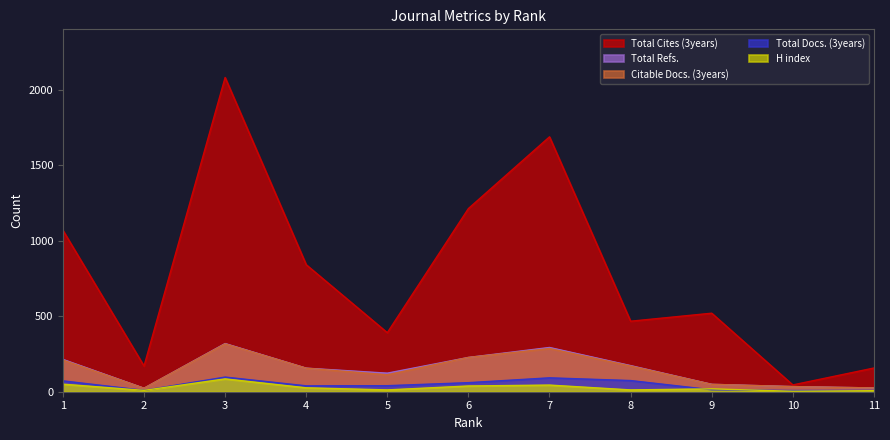

Is it true that Total Refs. equals 21 at 10?

False